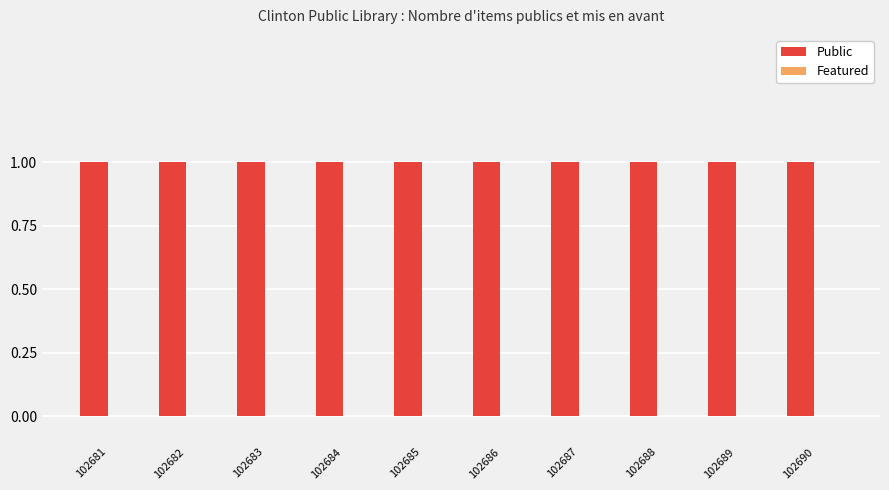

Which label corresponds to the largest value in the chart?

102681